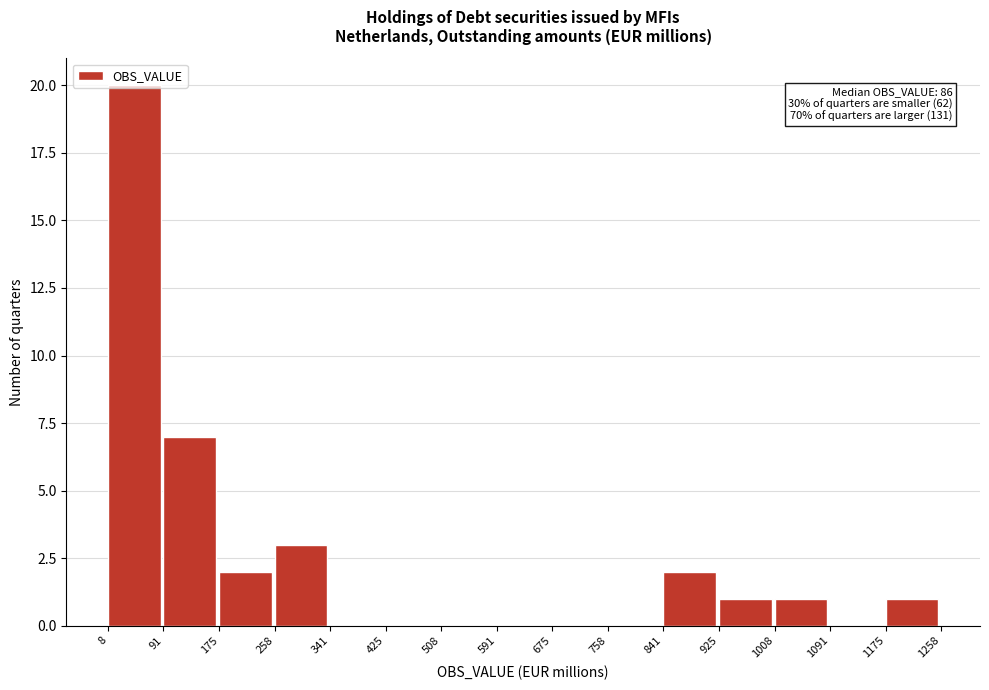

Over which range of the x-axis is the bar tallest?

8 to 91